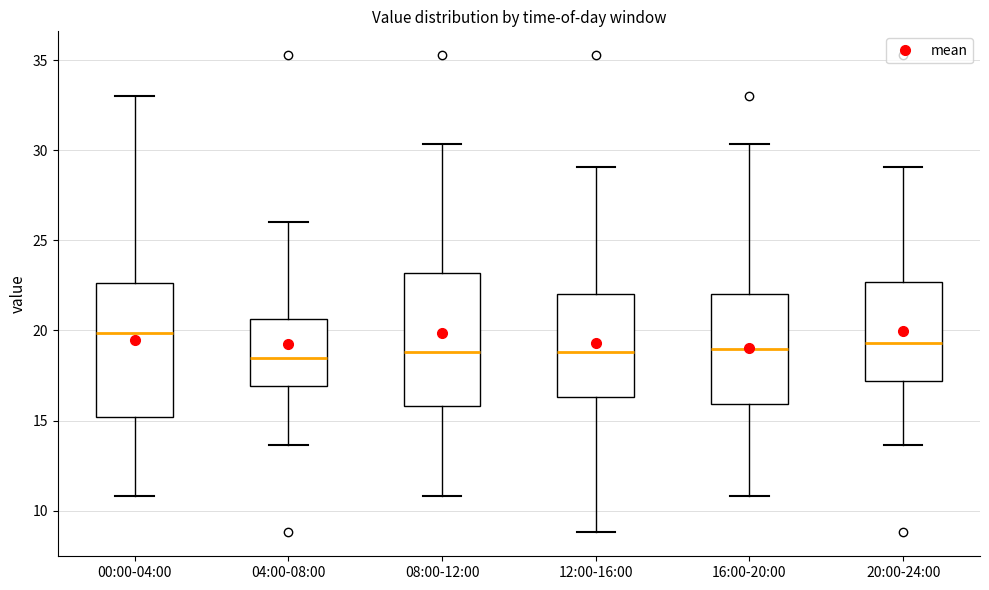

Reading left to right, transcribe this box plot: for each box, give where its median line is, the range the box spans, and where its two whiskers end, as read against the y-axis. The values are not printed on the chart, so give them approximately, as read against the axis.

00:00-04:00: median 20.0, box 15.0 to 22.5, whiskers 11.0 to 33.0
04:00-08:00: median 18.5, box 17.0 to 20.5, whiskers 13.5 to 26.0
08:00-12:00: median 19.0, box 16.0 to 23.0, whiskers 11.0 to 30.5
12:00-16:00: median 19.0, box 16.5 to 22.0, whiskers 9.0 to 29.0
16:00-20:00: median 19.0, box 16.0 to 22.0, whiskers 11.0 to 30.5
20:00-24:00: median 19.5, box 17.0 to 22.5, whiskers 13.5 to 29.0